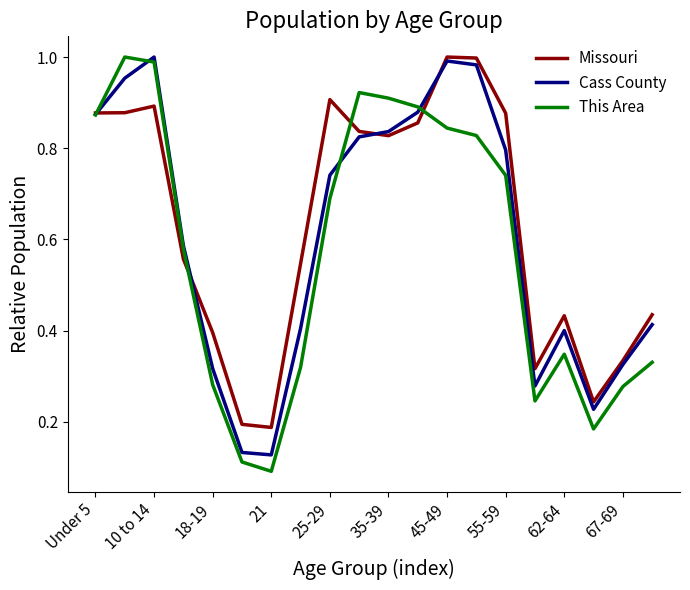

Which series has the widest spread of values?

This Area